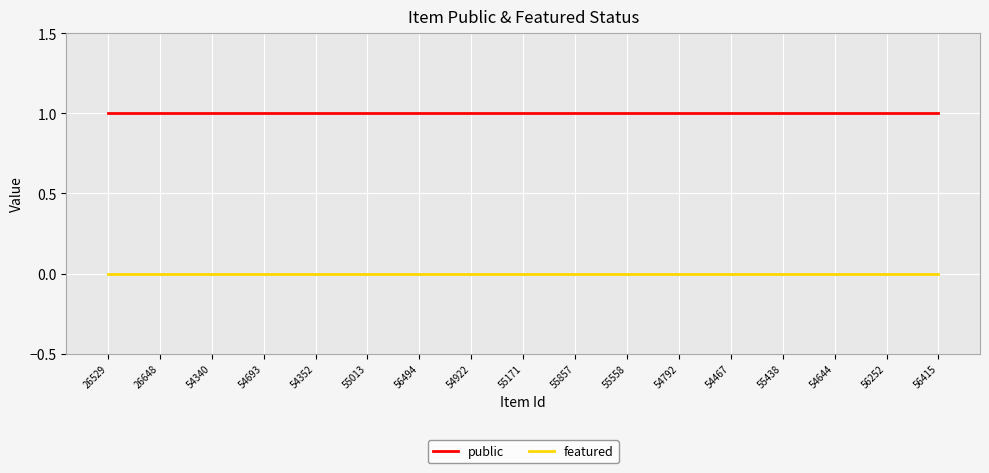

How many categories are shown in the chart?

17